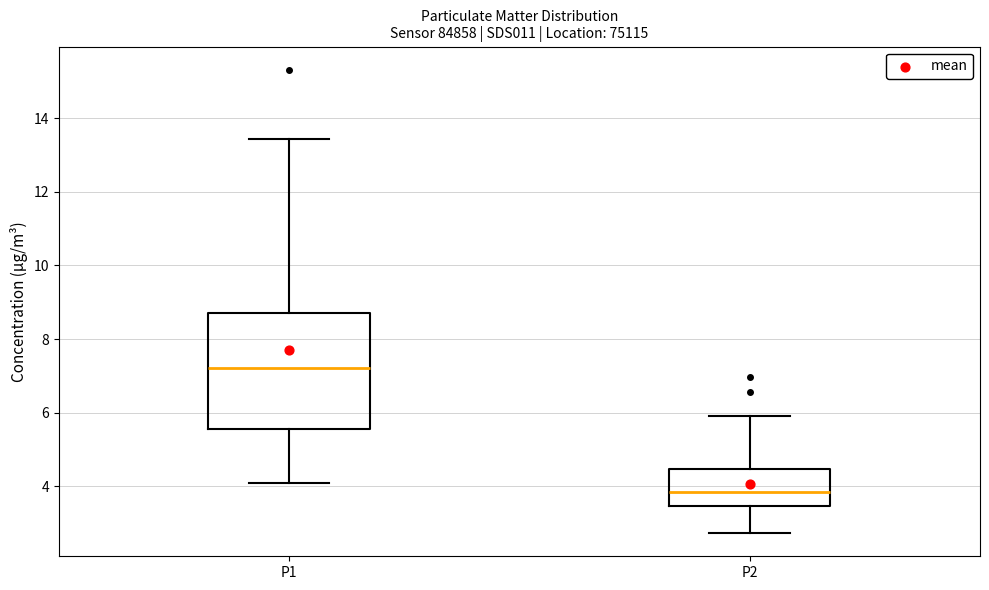

Which box has the lowest median line?

P2